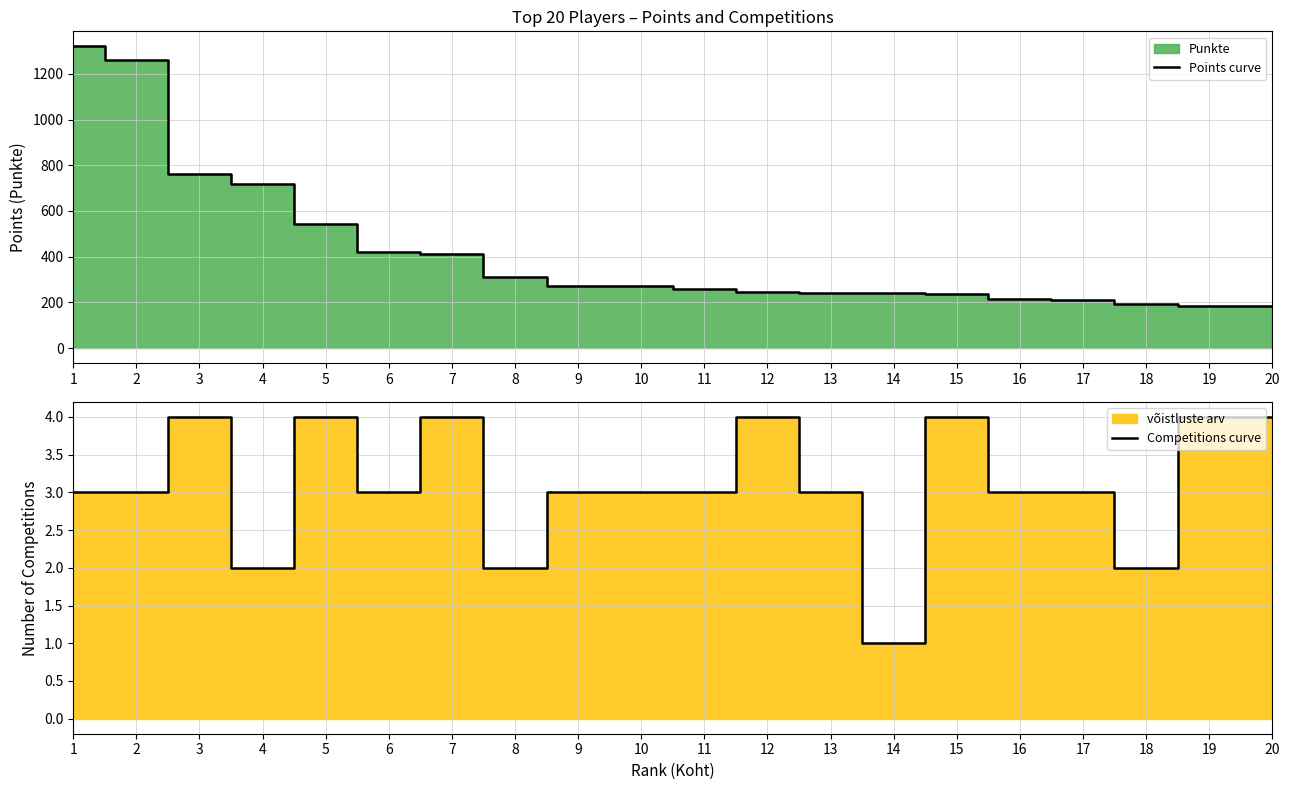

Is it true that Competitions curve equals 3.1 at 18?

False